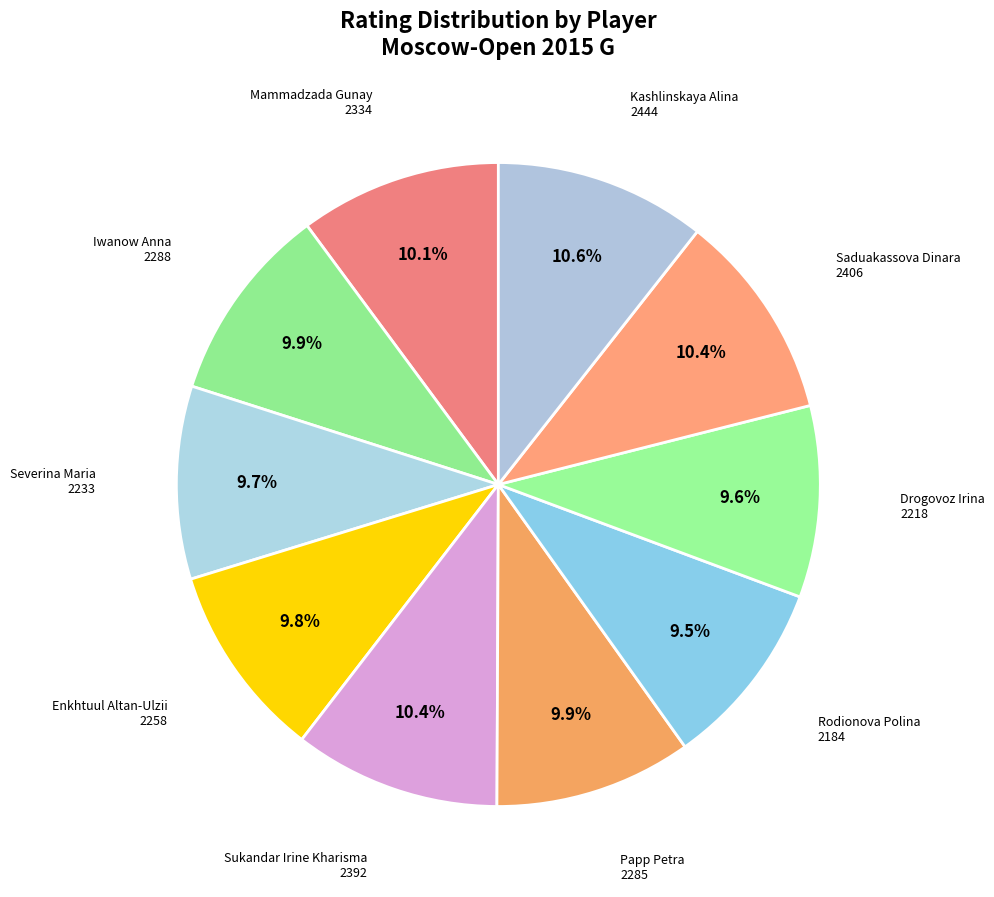

To the nearest percent, what is the difference between the largest and smallest slice percentages?

1%